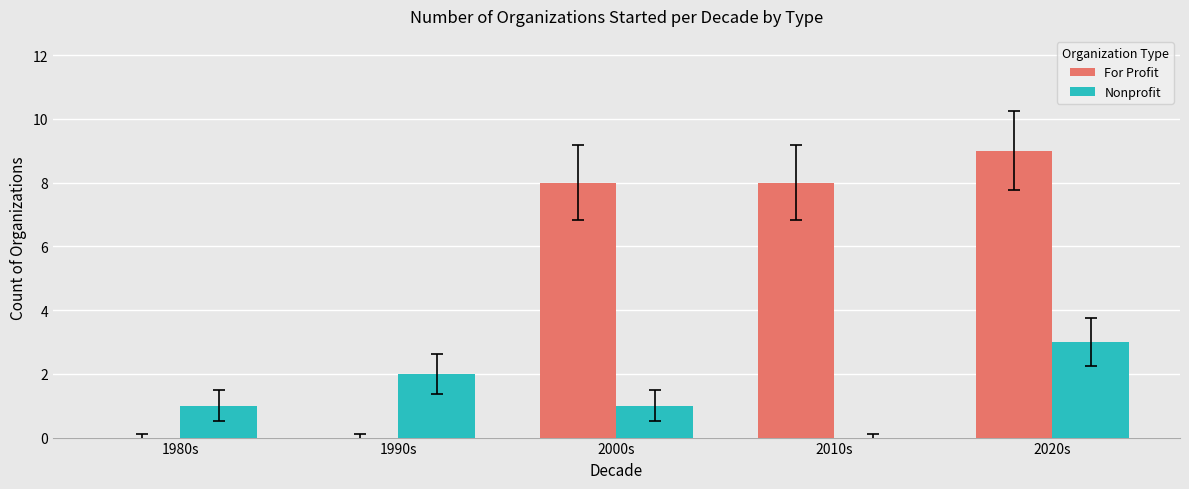

How many categories are shown in the chart?

5